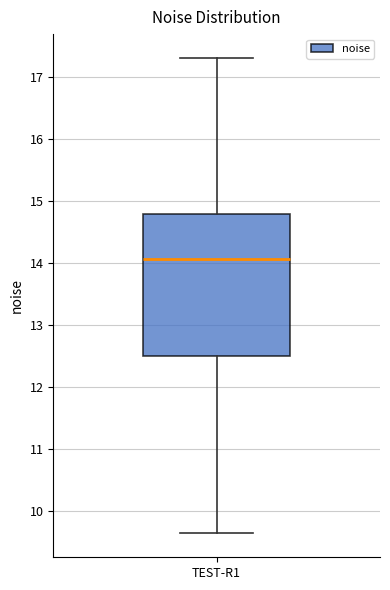

Read this box plot against the y-axis: the position of the median line, the range covered by the box, and the ends of both whiskers. The values are not printed on the chart, so give them approximately, as read against the axis.

median 14.1, box 12.5 to 14.8, whiskers 9.6 to 17.3